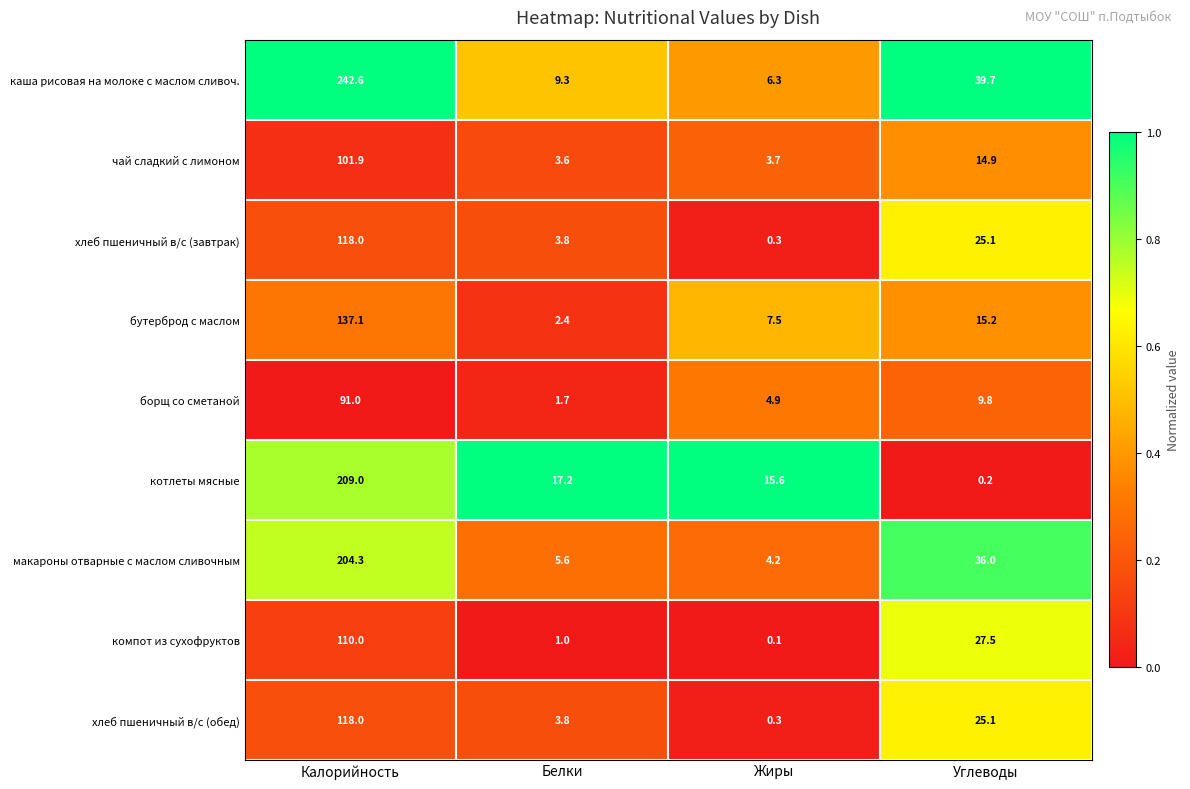

What value does the хлеб пшеничный в/с (завтрак) series have at Углеводы?

25.1